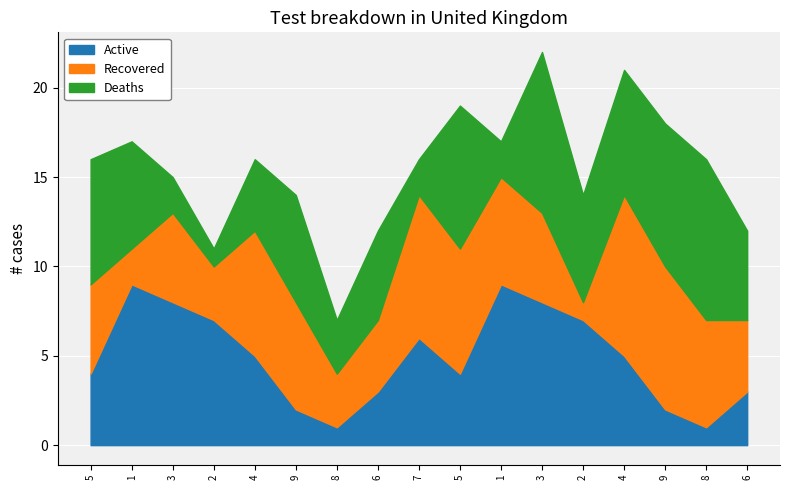

What is the difference between the second highest and minimum values in the Recovered series?

7